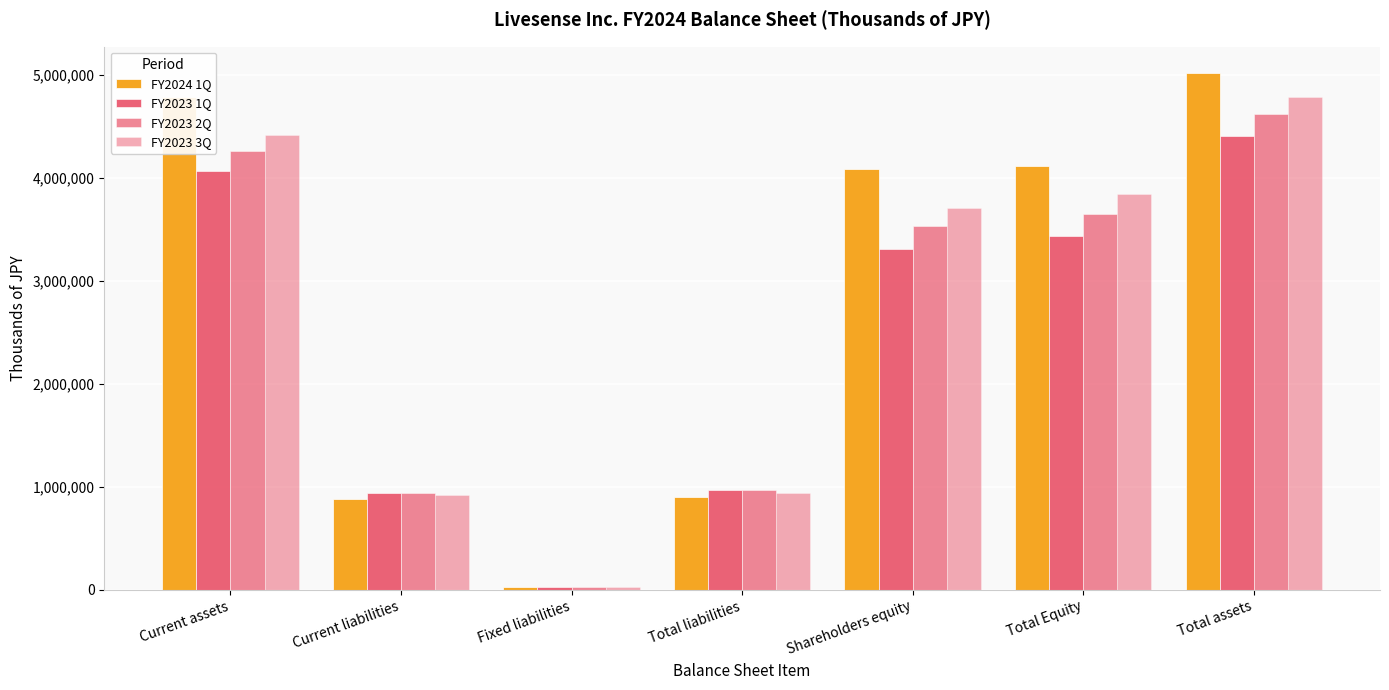

What is the label of the 7th bar from the right?

Current assets